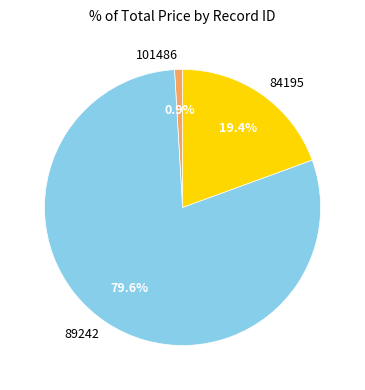

What is the largest slice in the pie chart?

89242